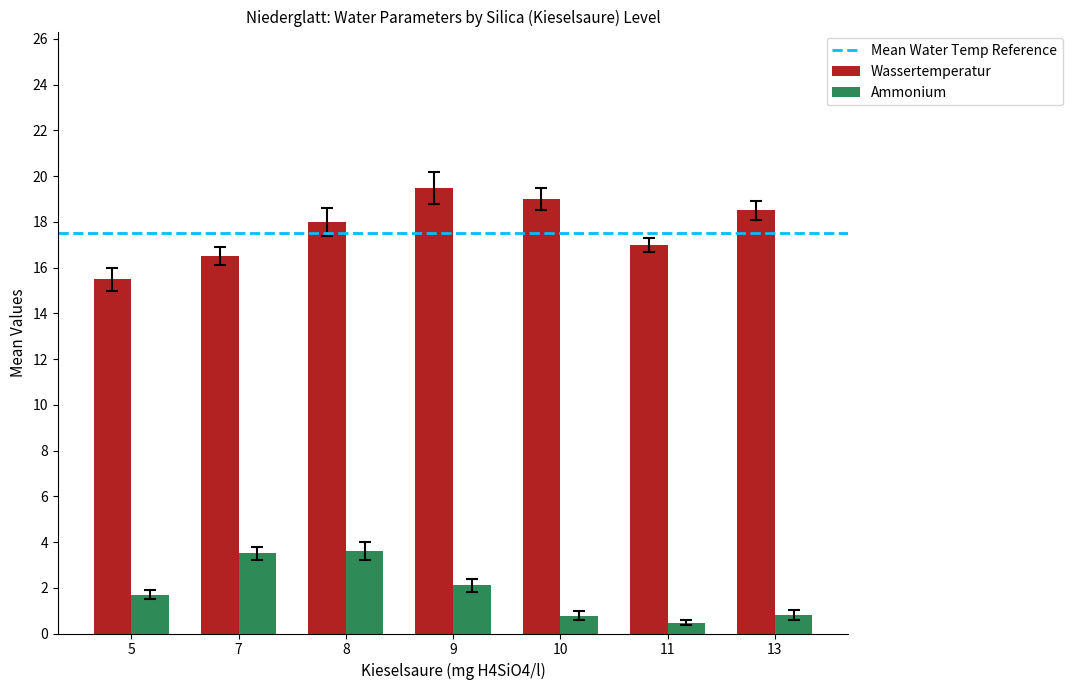

Count the Wassertemperatur values in the range 16 to 19.

5